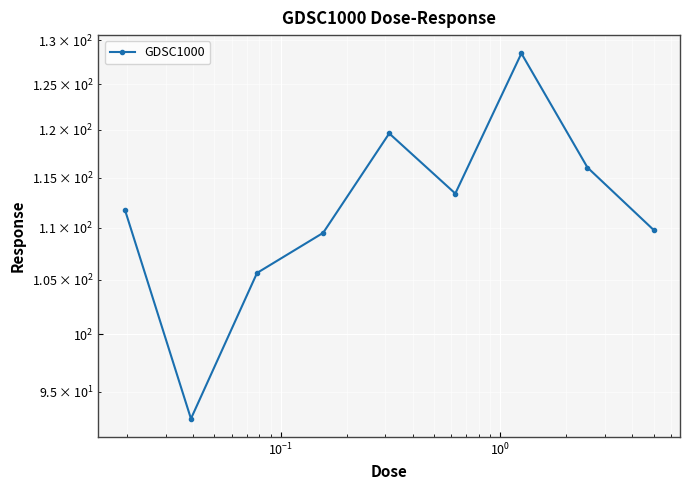

What is the label of the 7th point from the right?

$\mathdefault{10^{-1}}$